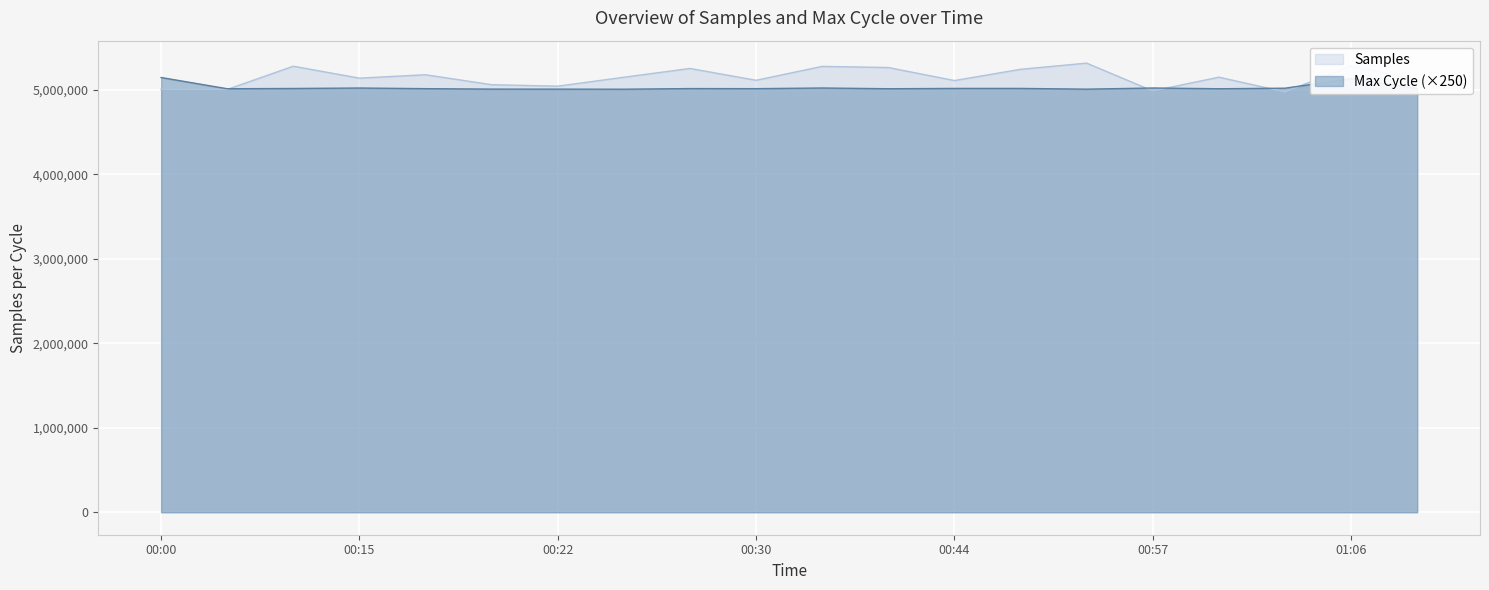

Rank the series by their average value, from highest to lowest.

Samples, Max Cycle (×250)